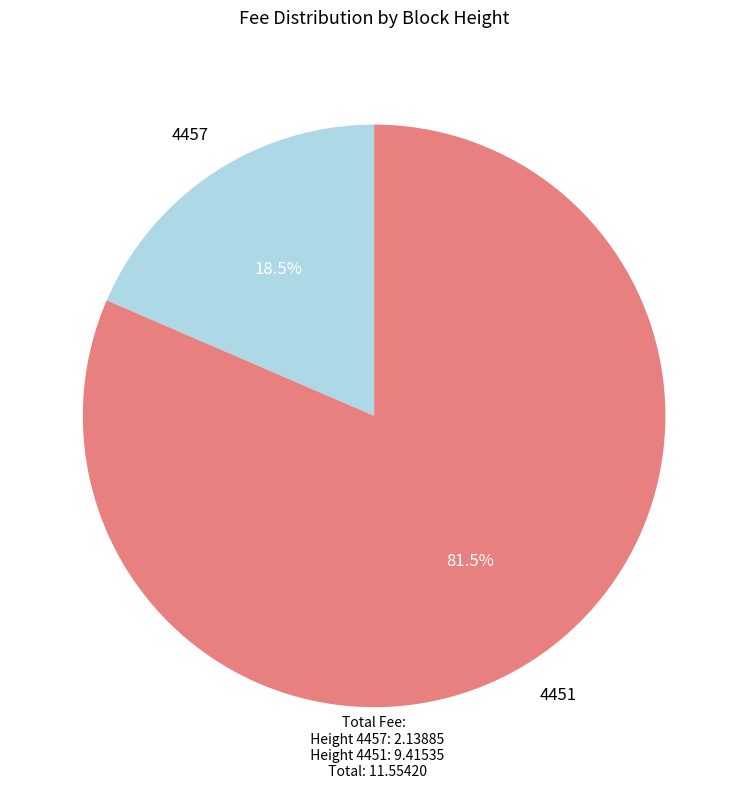

Is there a majority slice in this chart?

Yes